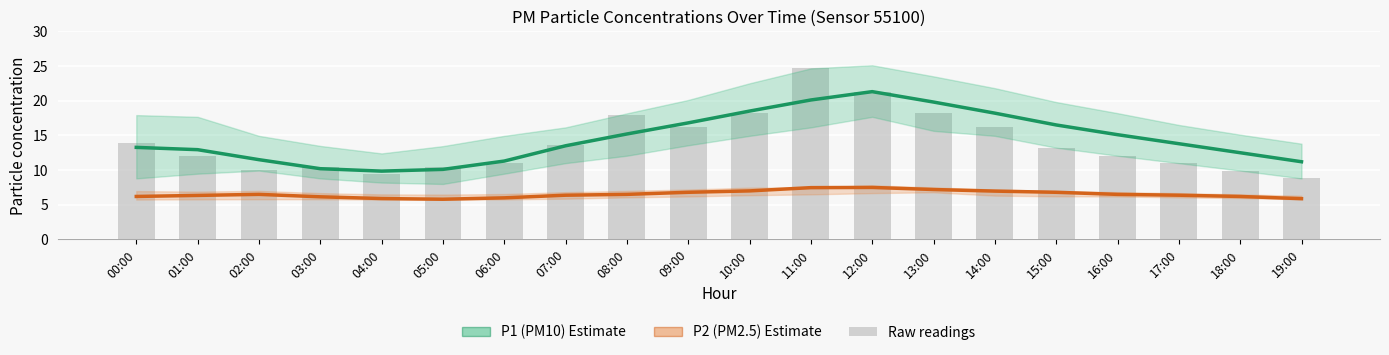

What is the approximate value of P1 (PM10) at 04:00?

9.8